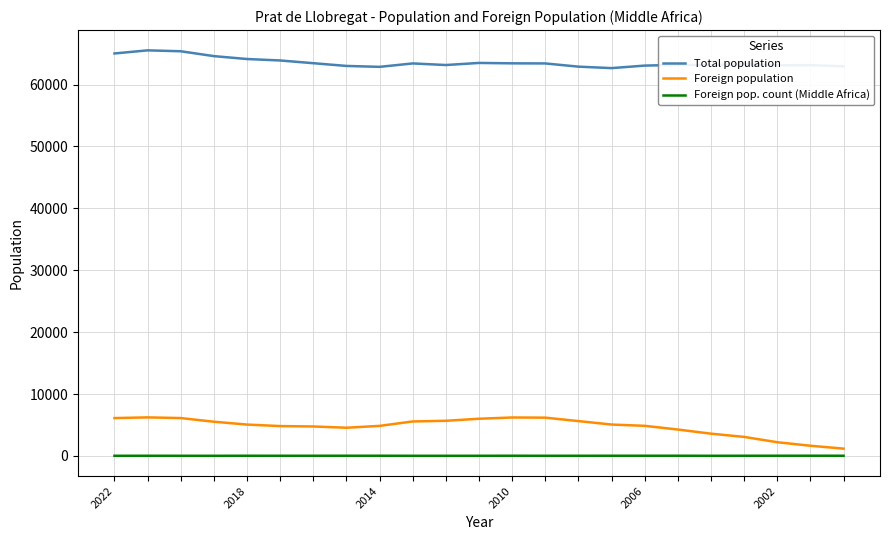

What is the difference between the second highest and minimum values in the Total population series?

2722